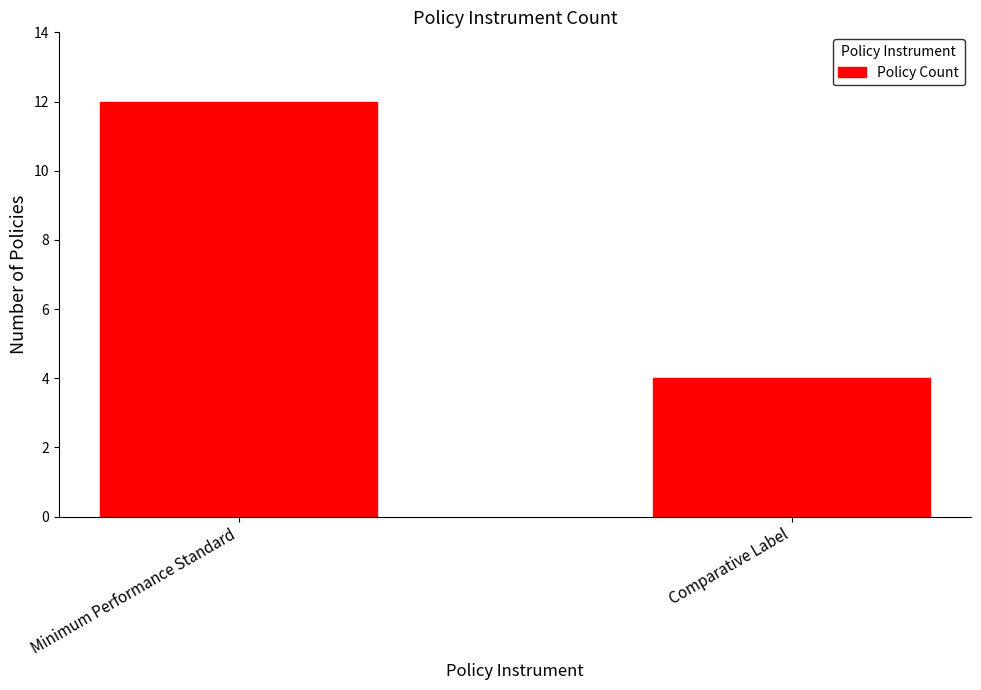

How many values are below 12?

1